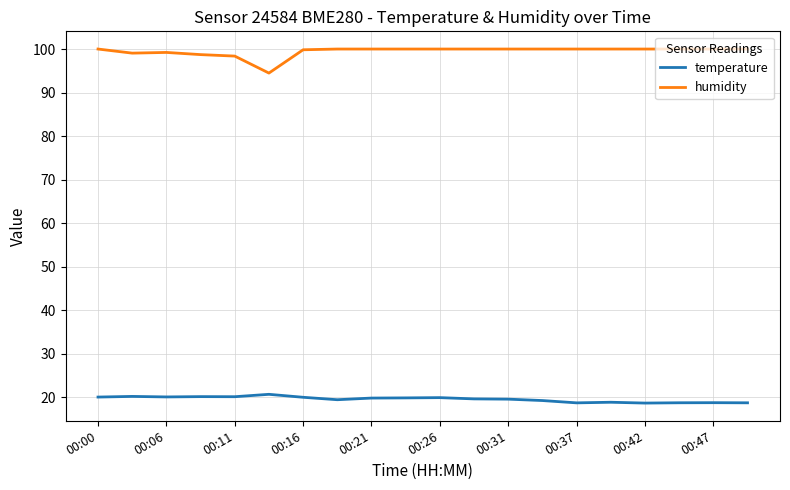

List the series in order of their overall mean, lowest first.

temperature, humidity